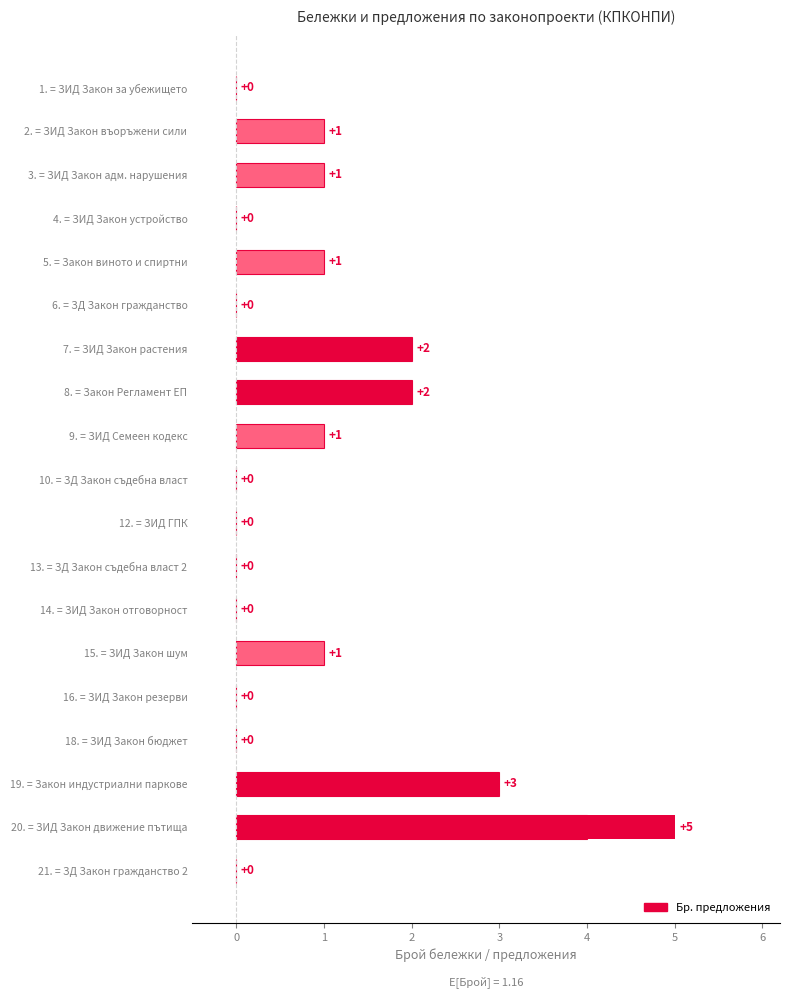

How many Бр. бележки values are between 0 and 1?

15